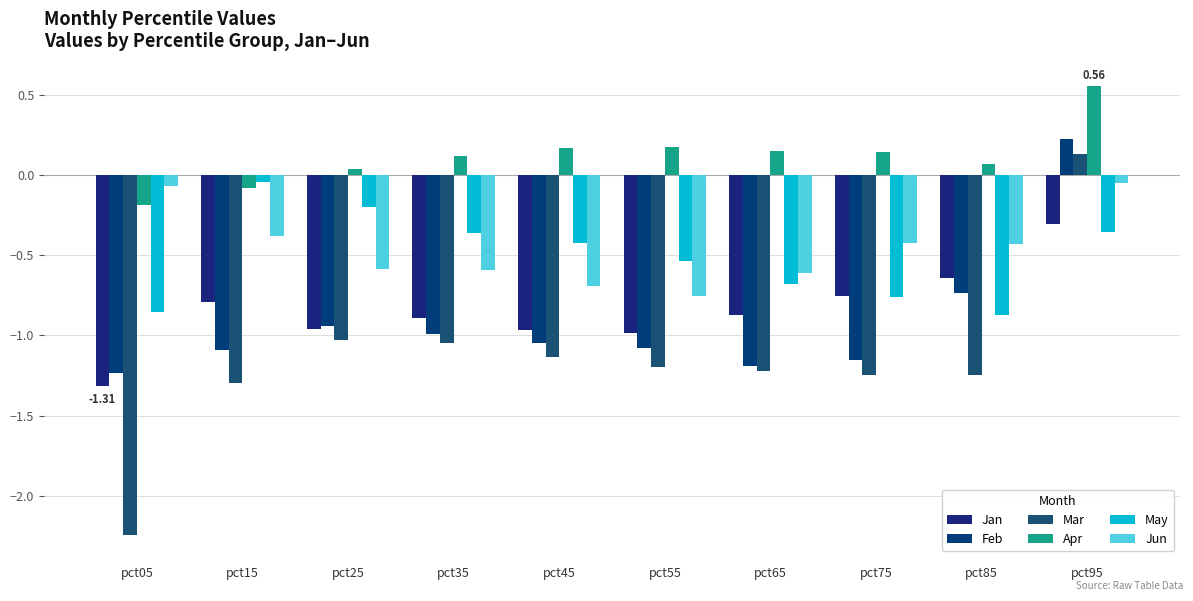

Which series has the largest total across all categories?

Apr